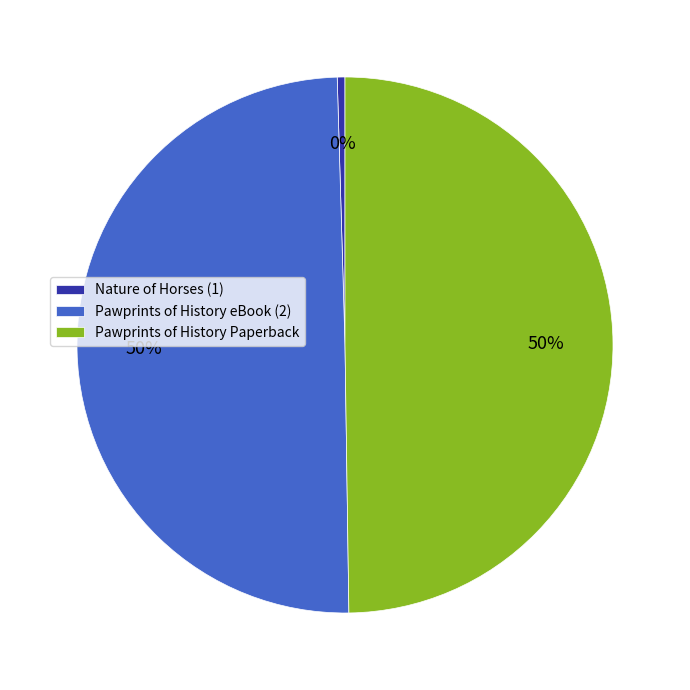

What is the ratio of the value at Pawprints of History Paperback to the value at Pawprints of History eBook (2)?

1.0